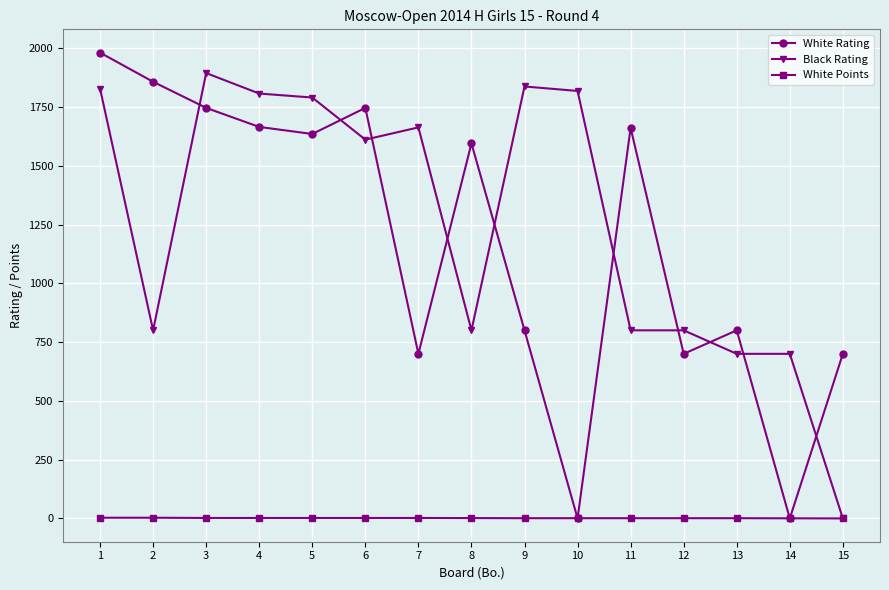

What is the average value of the White Rating series?

1172.4